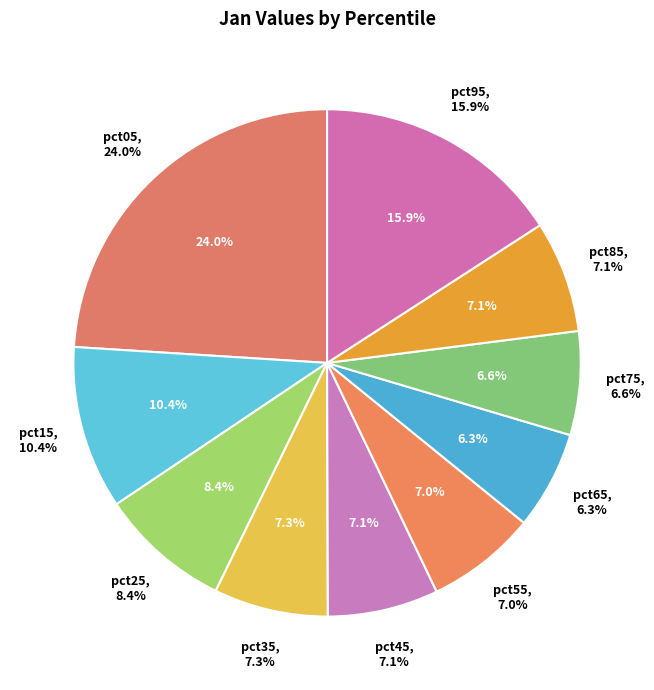

True or false: pct35 accounts for 21% of the total.

False